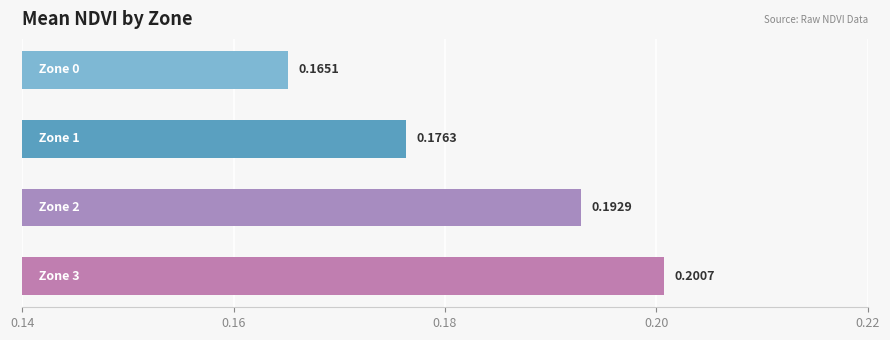

What is the sum of all values?

0.7